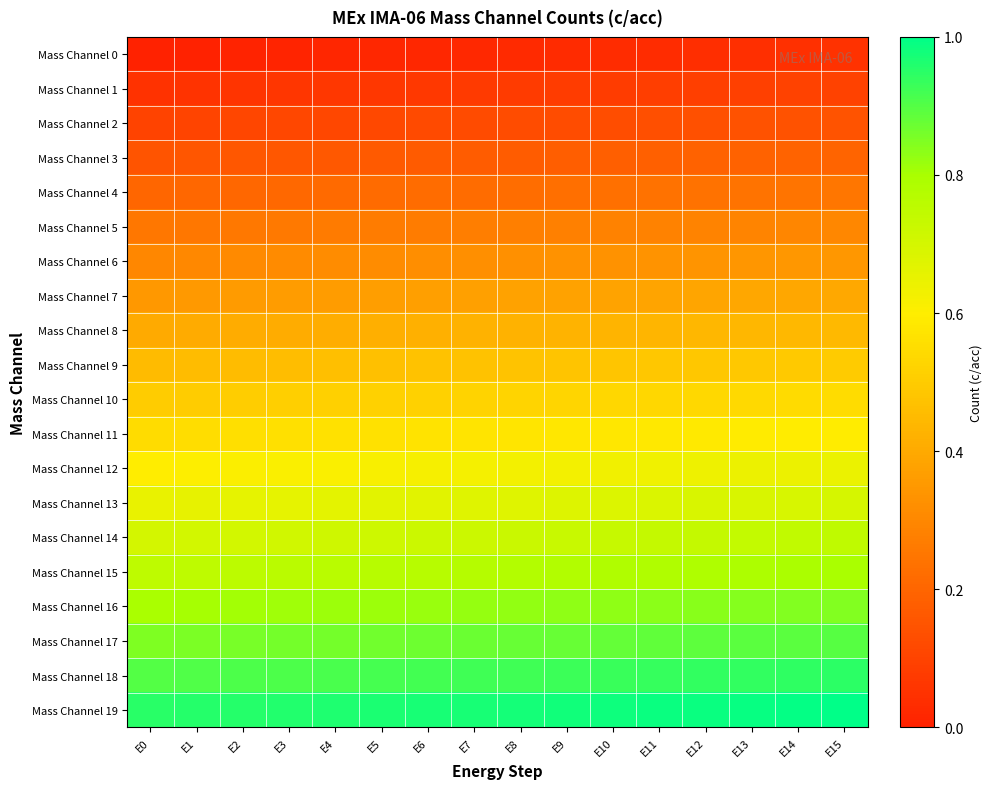

Reading left to right, extract all data points from this chart.

Mass Channel 0: E0=0.0	E1=0.0	E2=0.0	E3=0.0	E4=0.0	E5=0.0	E6=0.0	E7=0.0	E8=0.0	E9=0.0	E10=0.0	E11=0.0	E12=0.0	E13=0.0	E14=0.0	E15=0.0
Mass Channel 1: E0=0.1	E1=0.1	E2=0.1	E3=0.1	E4=0.1	E5=0.1	E6=0.1	E7=0.1	E8=0.1	E9=0.1	E10=0.1	E11=0.1	E12=0.1	E13=0.1	E14=0.1	E15=0.1
Mass Channel 2: E0=0.1	E1=0.1	E2=0.1	E3=0.1	E4=0.1	E5=0.1	E6=0.1	E7=0.1	E8=0.1	E9=0.1	E10=0.1	E11=0.1	E12=0.1	E13=0.1	E14=0.1	E15=0.1
Mass Channel 3: E0=0.1	E1=0.2	E2=0.2	E3=0.2	E4=0.2	E5=0.2	E6=0.2	E7=0.2	E8=0.2	E9=0.2	E10=0.2	E11=0.2	E12=0.2	E13=0.2	E14=0.2	E15=0.2
Mass Channel 4: E0=0.2	E1=0.2	E2=0.2	E3=0.2	E4=0.2	E5=0.2	E6=0.2	E7=0.2	E8=0.2	E9=0.2	E10=0.2	E11=0.2	E12=0.2	E13=0.2	E14=0.2	E15=0.2
Mass Channel 5: E0=0.2	E1=0.3	E2=0.3	E3=0.3	E4=0.3	E5=0.3	E6=0.3	E7=0.3	E8=0.3	E9=0.3	E10=0.3	E11=0.3	E12=0.3	E13=0.3	E14=0.3	E15=0.3
Mass Channel 6: E0=0.3	E1=0.3	E2=0.3	E3=0.3	E4=0.3	E5=0.3	E6=0.3	E7=0.3	E8=0.3	E9=0.3	E10=0.3	E11=0.3	E12=0.3	E13=0.3	E14=0.3	E15=0.3
Mass Channel 7: E0=0.3	E1=0.4	E2=0.4	E3=0.4	E4=0.4	E5=0.4	E6=0.4	E7=0.4	E8=0.4	E9=0.4	E10=0.4	E11=0.4	E12=0.4	E13=0.4	E14=0.4	E15=0.4
Mass Channel 8: E0=0.4	E1=0.4	E2=0.4	E3=0.4	E4=0.4	E5=0.4	E6=0.4	E7=0.4	E8=0.4	E9=0.4	E10=0.4	E11=0.4	E12=0.4	E13=0.4	E14=0.4	E15=0.4
Mass Channel 9: E0=0.5	E1=0.5	E2=0.5	E3=0.5	E4=0.5	E5=0.5	E6=0.5	E7=0.5	E8=0.5	E9=0.5	E10=0.5	E11=0.5	E12=0.5	E13=0.5	E14=0.5	E15=0.5
Mass Channel 10: E0=0.5	E1=0.5	E2=0.5	E3=0.5	E4=0.5	E5=0.5	E6=0.5	E7=0.5	E8=0.5	E9=0.5	E10=0.5	E11=0.5	E12=0.5	E13=0.5	E14=0.5	E15=0.5
Mass Channel 11: E0=0.6	E1=0.6	E2=0.6	E3=0.6	E4=0.6	E5=0.6	E6=0.6	E7=0.6	E8=0.6	E9=0.6	E10=0.6	E11=0.6	E12=0.6	E13=0.6	E14=0.6	E15=0.6
Mass Channel 12: E0=0.6	E1=0.6	E2=0.6	E3=0.6	E4=0.6	E5=0.6	E6=0.6	E7=0.6	E8=0.6	E9=0.6	E10=0.6	E11=0.6	E12=0.6	E13=0.6	E14=0.6	E15=0.6
Mass Channel 13: E0=0.7	E1=0.7	E2=0.7	E3=0.7	E4=0.7	E5=0.7	E6=0.7	E7=0.7	E8=0.7	E9=0.7	E10=0.7	E11=0.7	E12=0.7	E13=0.7	E14=0.7	E15=0.7
Mass Channel 14: E0=0.7	E1=0.7	E2=0.7	E3=0.7	E4=0.7	E5=0.7	E6=0.7	E7=0.7	E8=0.7	E9=0.7	E10=0.7	E11=0.7	E12=0.7	E13=0.7	E14=0.7	E15=0.7
Mass Channel 15: E0=0.8	E1=0.8	E2=0.8	E3=0.8	E4=0.8	E5=0.8	E6=0.8	E7=0.8	E8=0.8	E9=0.8	E10=0.8	E11=0.8	E12=0.8	E13=0.8	E14=0.8	E15=0.8
Mass Channel 16: E0=0.8	E1=0.8	E2=0.8	E3=0.8	E4=0.8	E5=0.8	E6=0.8	E7=0.8	E8=0.8	E9=0.8	E10=0.8	E11=0.8	E12=0.8	E13=0.8	E14=0.8	E15=0.8
Mass Channel 17: E0=0.8	E1=0.9	E2=0.9	E3=0.9	E4=0.9	E5=0.9	E6=0.9	E7=0.9	E8=0.9	E9=0.9	E10=0.9	E11=0.9	E12=0.9	E13=0.9	E14=0.9	E15=0.9
Mass Channel 18: E0=0.9	E1=0.9	E2=0.9	E3=0.9	E4=0.9	E5=0.9	E6=0.9	E7=0.9	E8=0.9	E9=0.9	E10=0.9	E11=0.9	E12=0.9	E13=0.9	E14=0.9	E15=0.9
Mass Channel 19: E0=0.9	E1=1.0	E2=1.0	E3=1.0	E4=1.0	E5=1.0	E6=1.0	E7=1.0	E8=1.0	E9=1.0	E10=1.0	E11=1.0	E12=1.0	E13=1.0	E14=1.0	E15=1.0